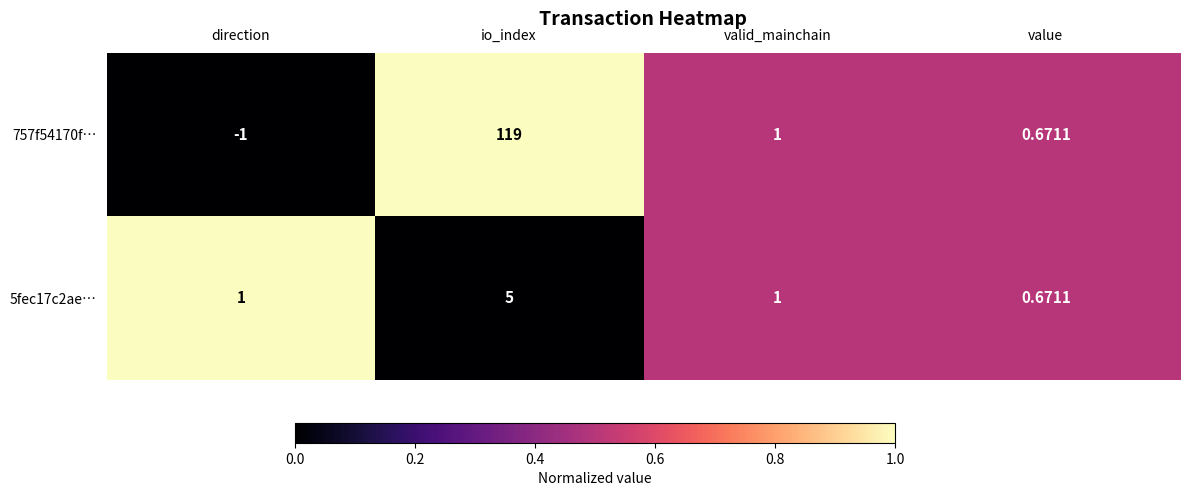

Which category has the lowest value in the 5fec17c2ae… series?

value